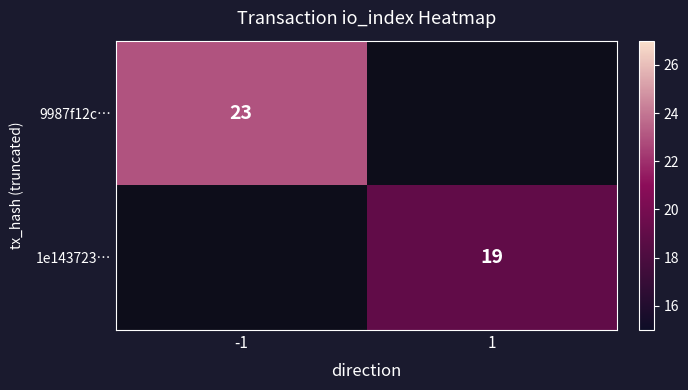

Is it true that 9987f12c… equals 33 at -1?

False